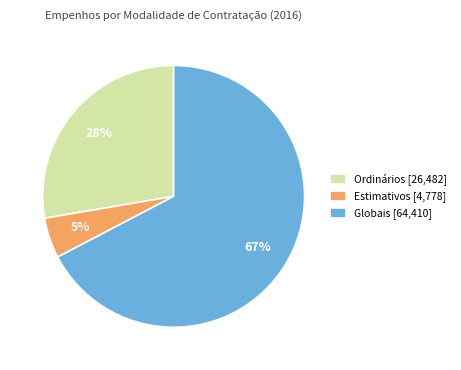

How many slices are in this pie chart?

3